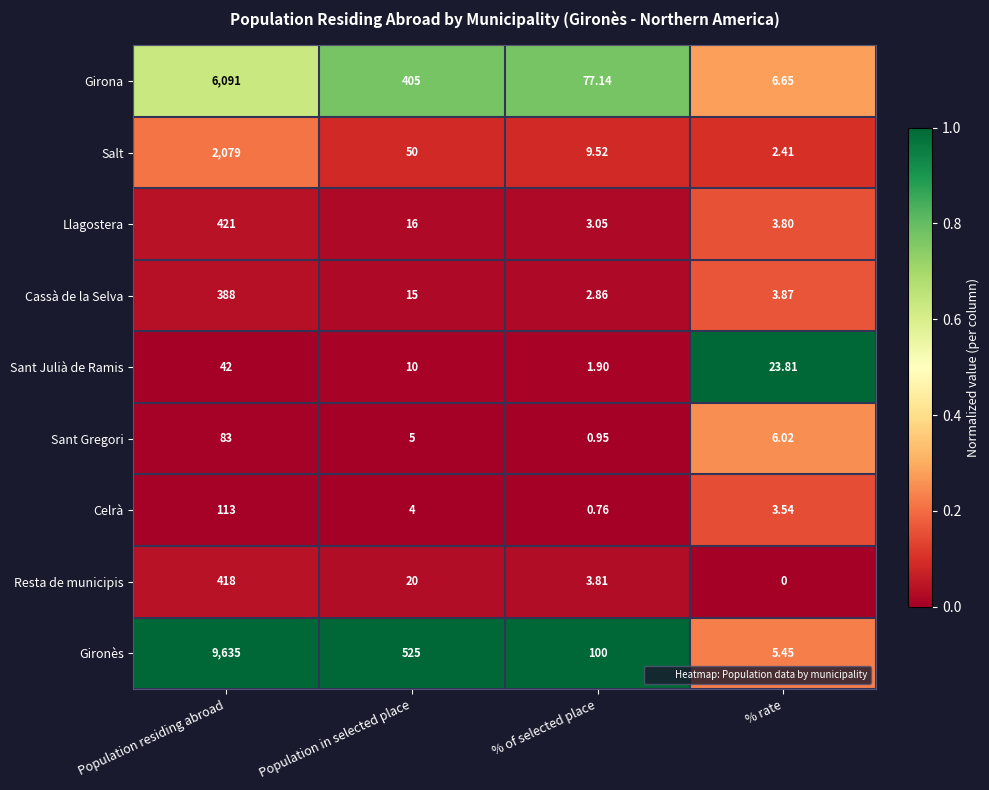

List the series in order of their peak value, highest first.

Gironès, Girona, Salt, Llagostera, Resta de municipis, Cassà de la Selva, Celrà, Sant Gregori, Sant Julià de Ramis